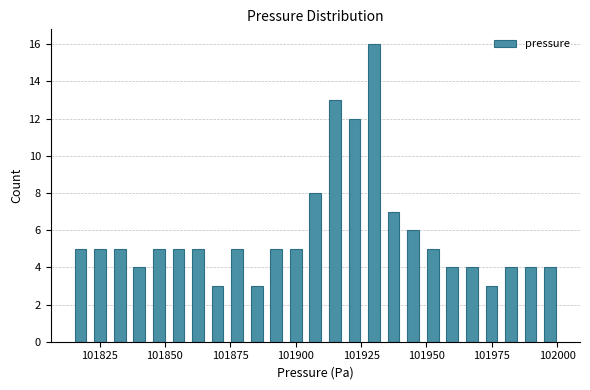

Read against the x-axis, roughly where is the centre of the tallest bar?

101930